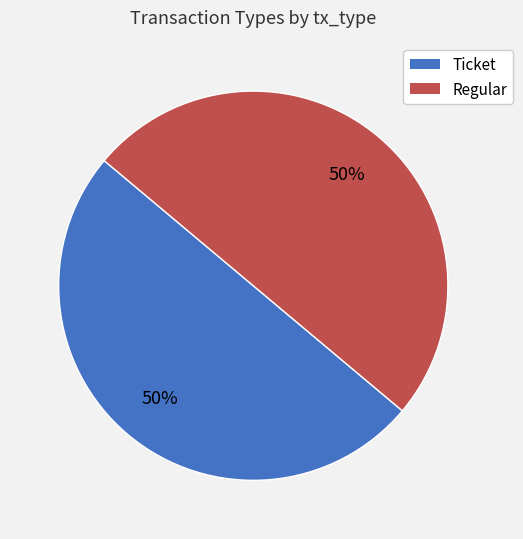

Do Ticket and Regular together represent more than half of the pie?

Yes